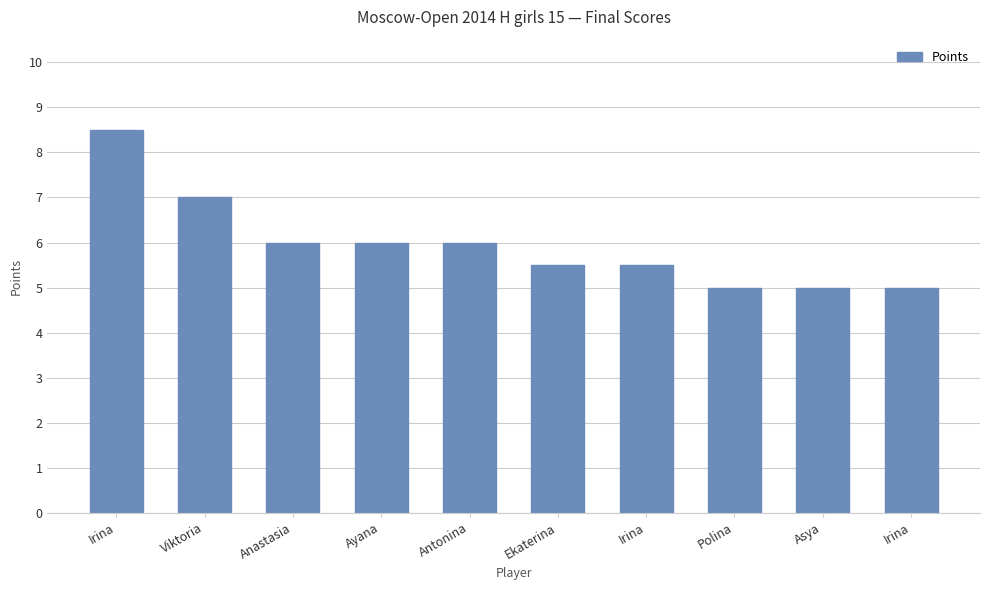

Are the bars grouped side by side (vs. stacked)?

No